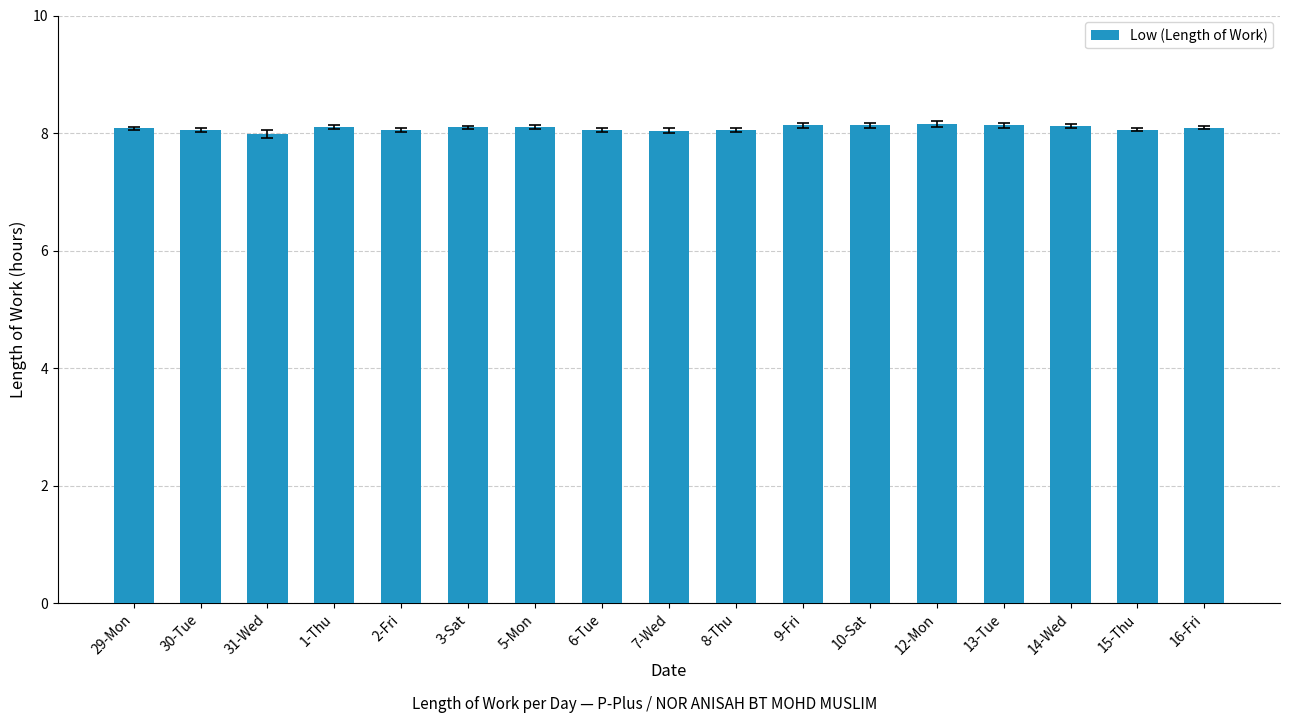

What is the ratio of the value at 2-Fri to the value at 7-Wed?

1.0